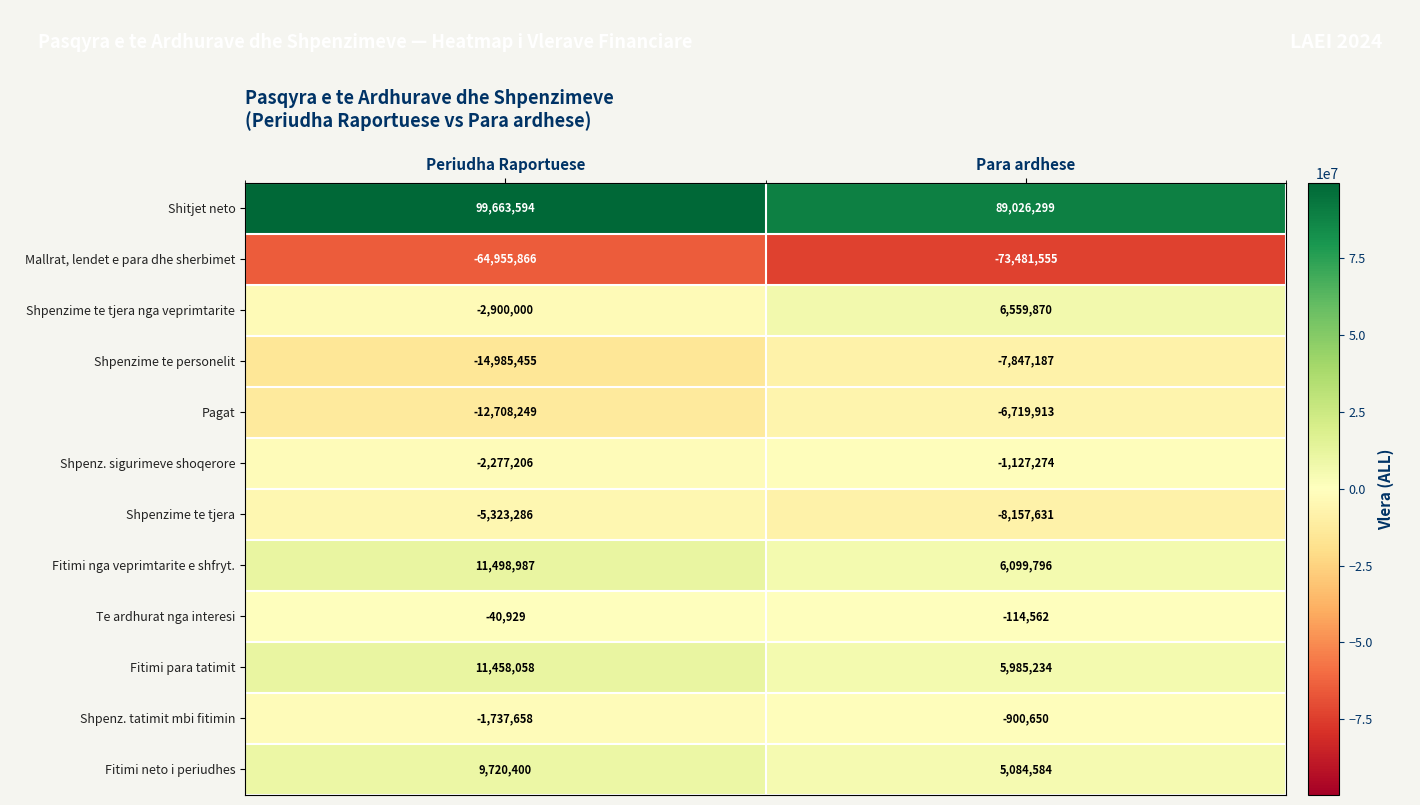

What is the highest value of the Mallrat, lendet e para dhe sherbimet series?

-64955866